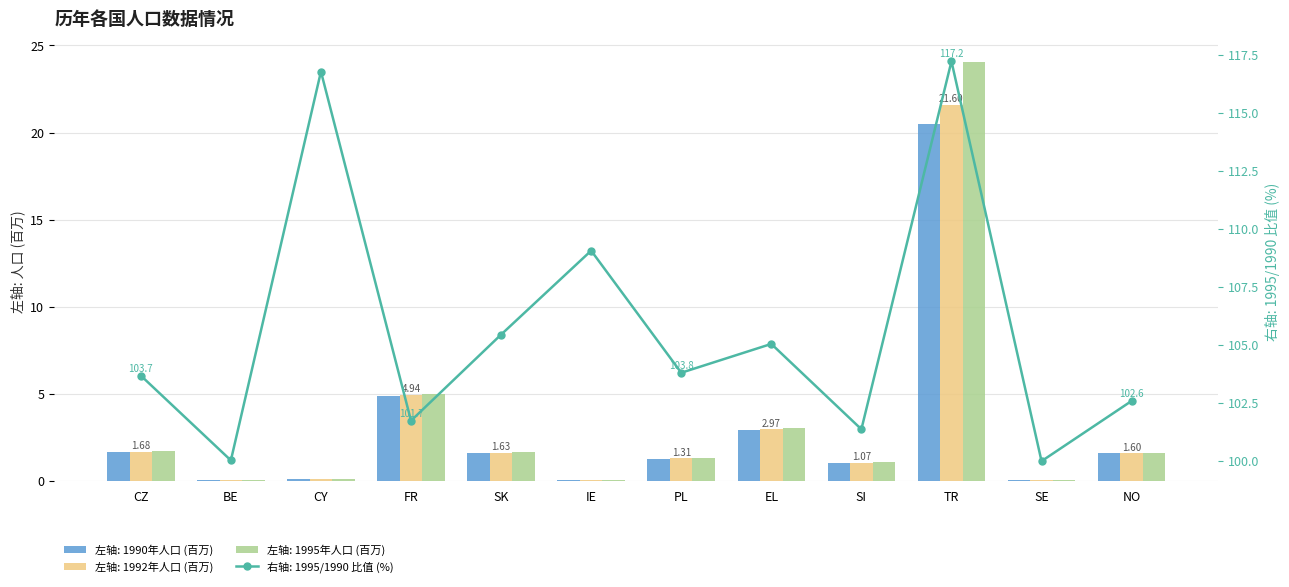

Is it true that 1990 equals 5.2 at EL?

False